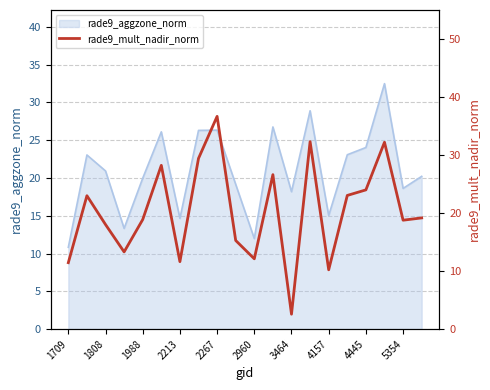

The rade9_aggzone_norm series shows 12.0 at 2960. True or false?

True